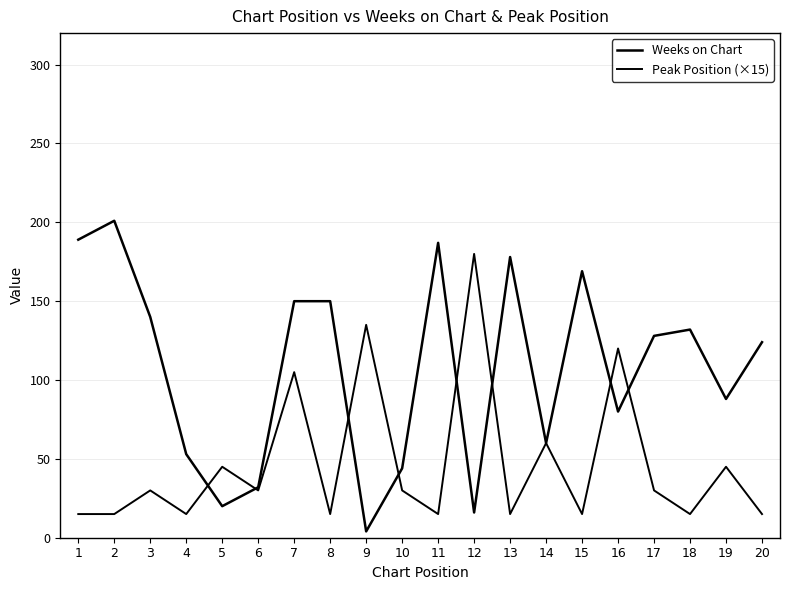

Does the chart have visible grid lines?

Yes